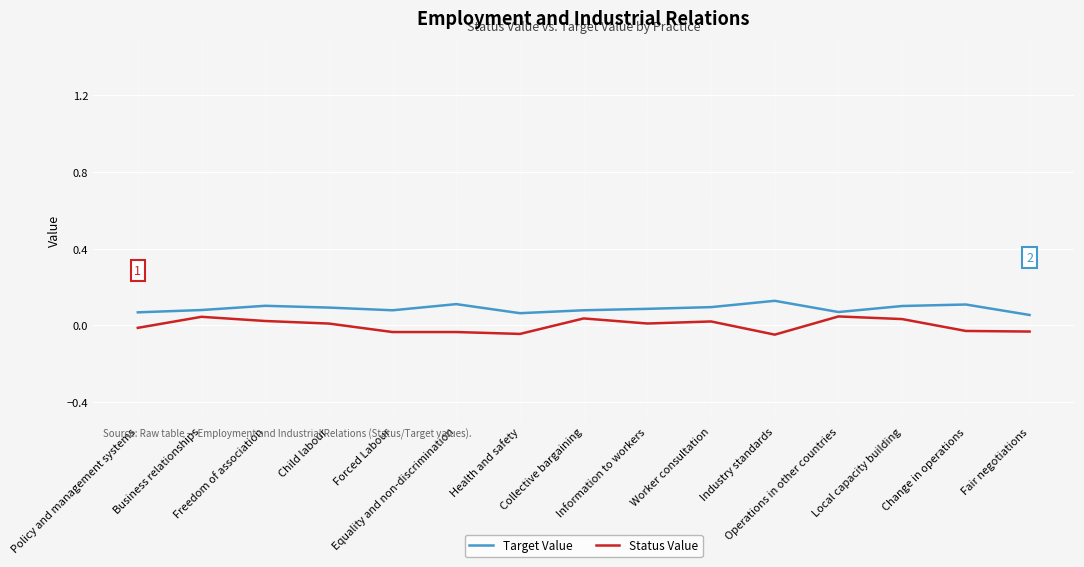

What is the sum of the Target Value values at Change in operations and Information to workers?

0.2